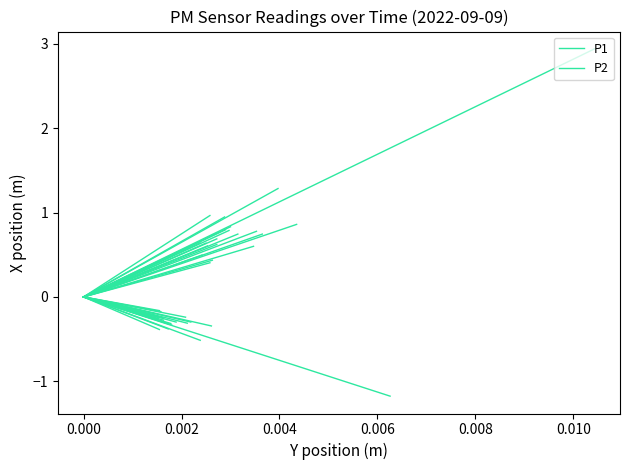

Which series changed the most between −0.002 and 0.000?

P1